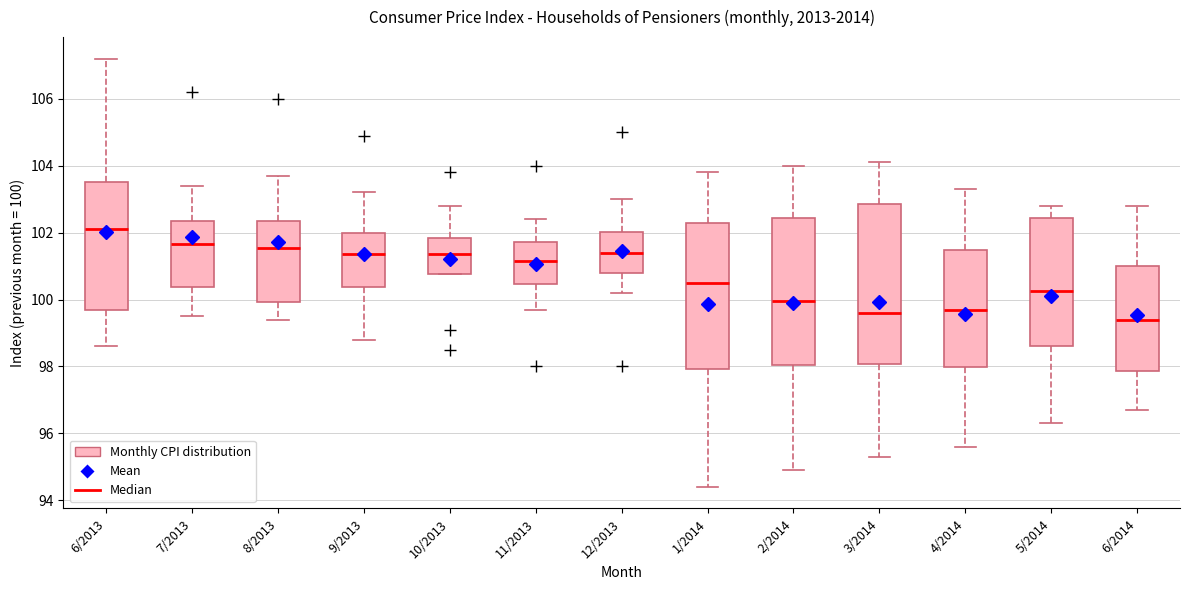

Reading left to right, transcribe this box plot: for each box, give where its median line is, the range the box spans, and where its two whiskers end, as read against the y-axis. The values are not printed on the chart, so give them approximately, as read against the axis.

6/2013: median 102.2, box 99.6 to 103.6, whiskers 98.6 to 107.2
7/2013: median 101.6, box 100.4 to 102.4, whiskers 99.6 to 103.4
8/2013: median 101.6, box 100.0 to 102.4, whiskers 99.4 to 103.8
9/2013: median 101.4, box 100.4 to 102.0, whiskers 98.8 to 103.2
10/2013: median 101.4, box 100.8 to 101.8, whiskers 100.8 to 102.8
11/2013: median 101.2, box 100.4 to 101.8, whiskers 99.8 to 102.4
12/2013: median 101.4, box 100.8 to 102.0, whiskers 100.2 to 103.0
1/2014: median 100.6, box 98.0 to 102.2, whiskers 94.4 to 103.8
2/2014: median 100.0, box 98.0 to 102.4, whiskers 95.0 to 104.0
3/2014: median 99.6, box 98.0 to 102.8, whiskers 95.4 to 104.2
4/2014: median 99.8, box 98.0 to 101.4, whiskers 95.6 to 103.4
5/2014: median 100.2, box 98.6 to 102.4, whiskers 96.4 to 102.8
6/2014: median 99.4, box 97.8 to 101.0, whiskers 96.8 to 102.8